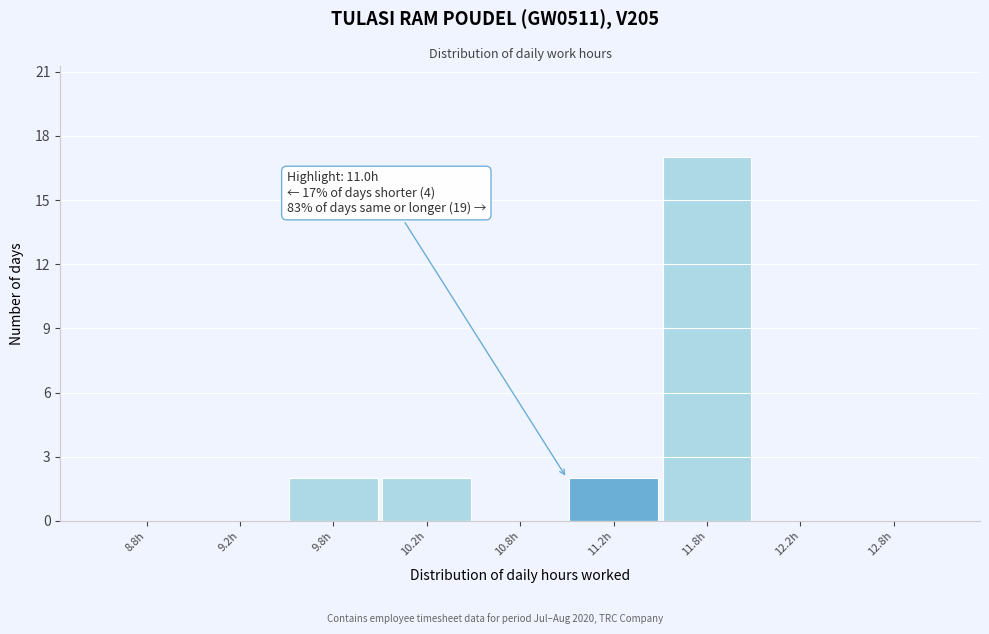

Reading right to left, list all the values displayed in this chart.

12.8h=0	12.2h=0	11.8h=17	11.2h=2	10.8h=0	10.2h=2	9.8h=2	9.2h=0	8.8h=0